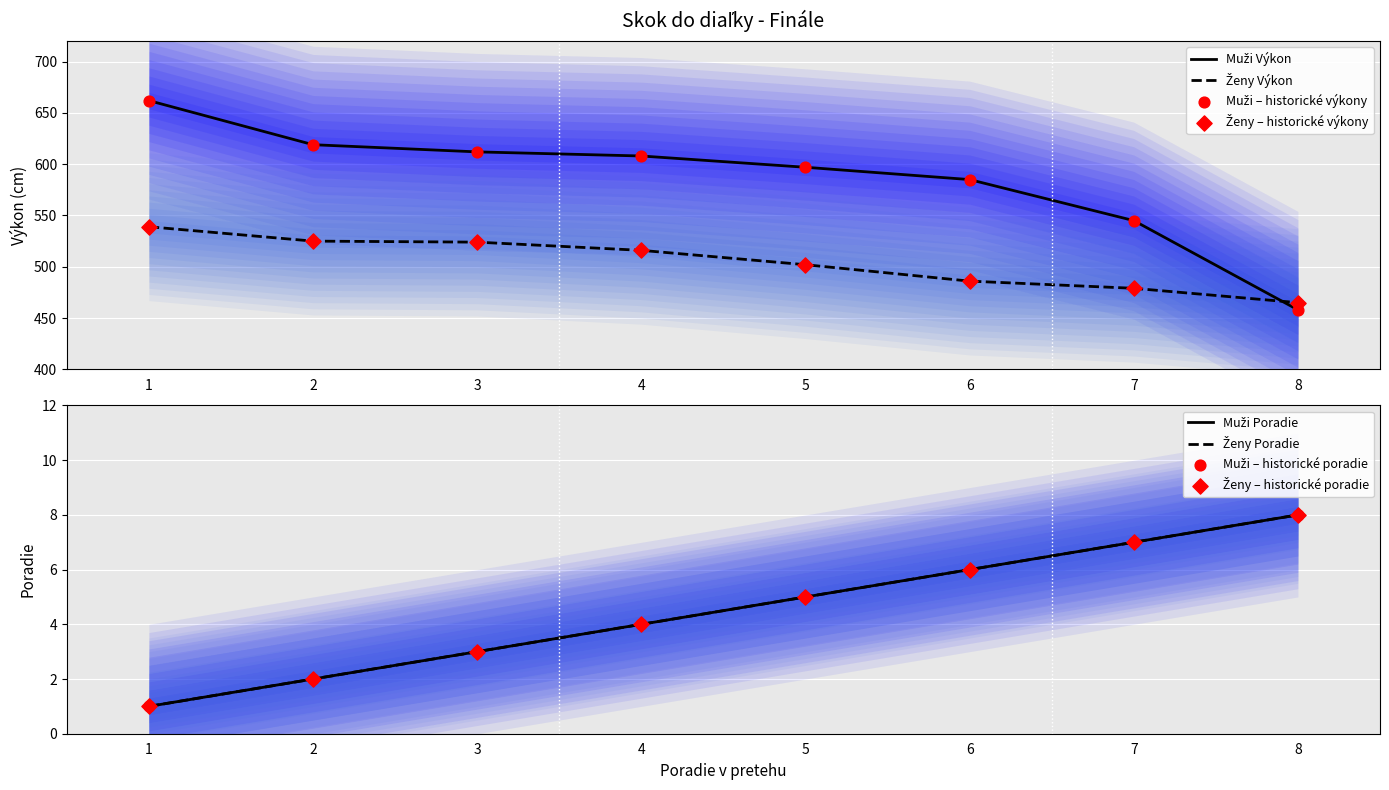

Which series has the largest total across all categories?

Muži Výkon